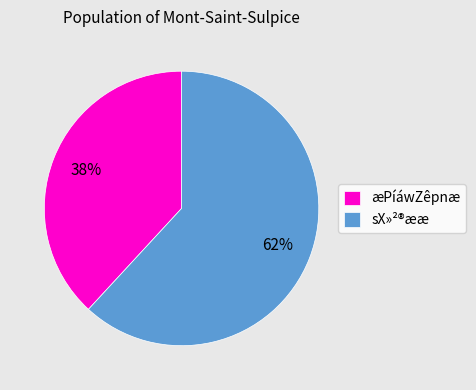

What percentage is the æPíáwZêpnæ slice, to the nearest percent?

38%